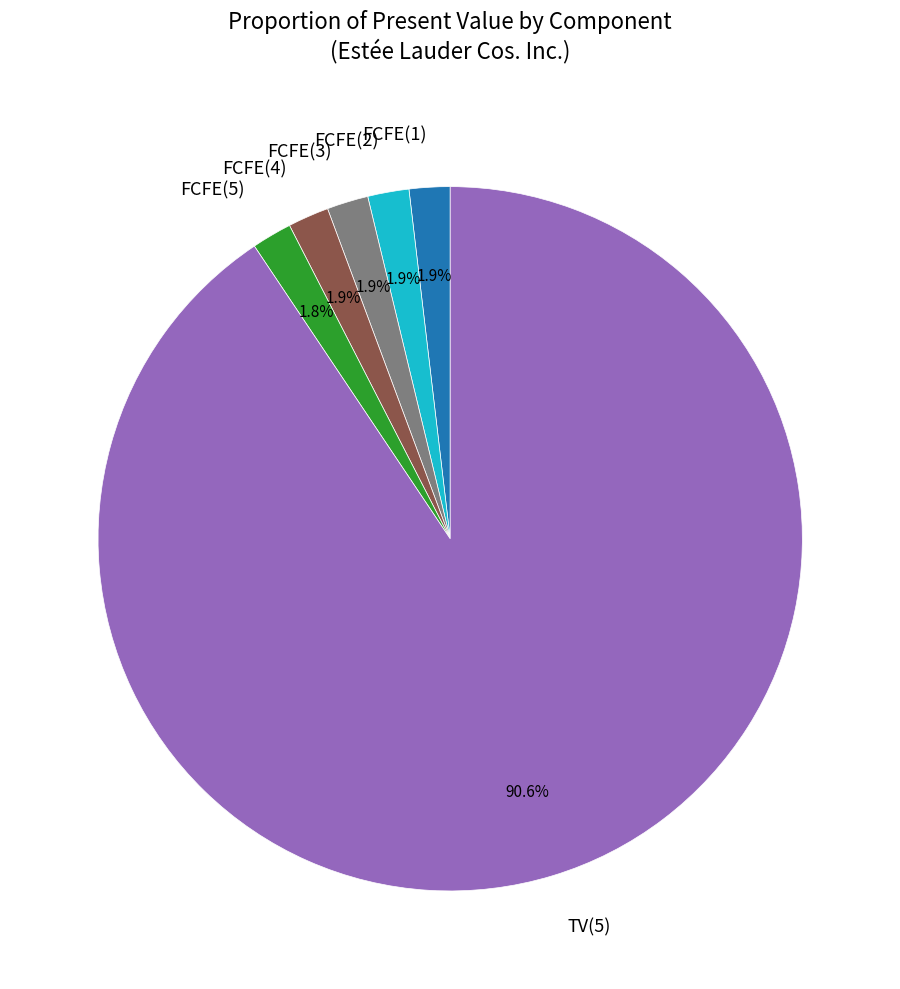

How many slices are in this pie chart?

6